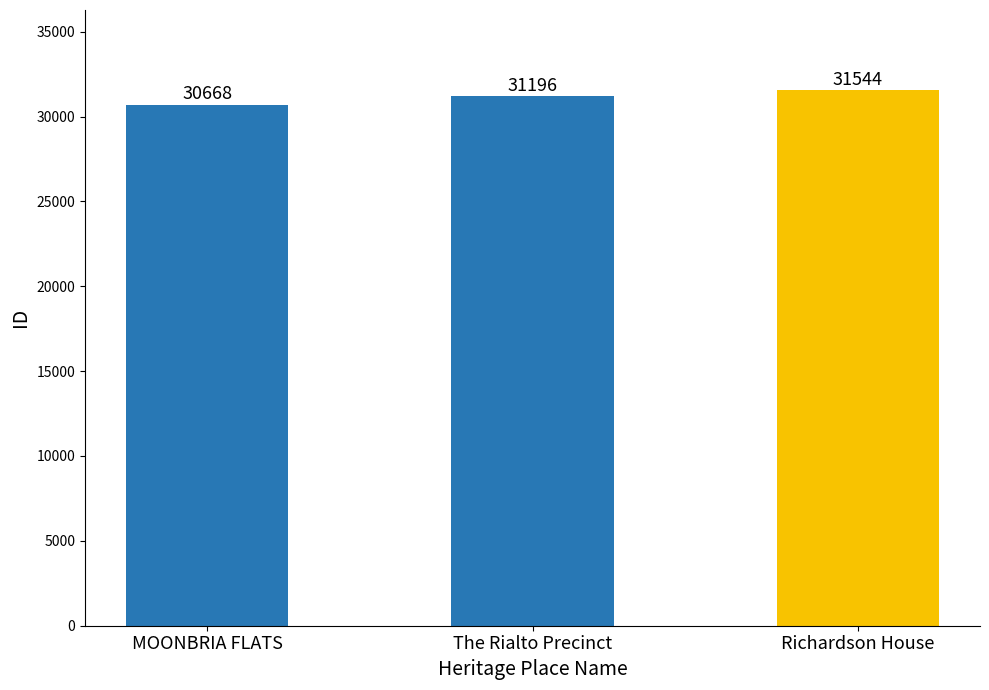

What is the value of the 2nd bar from the left?

31196